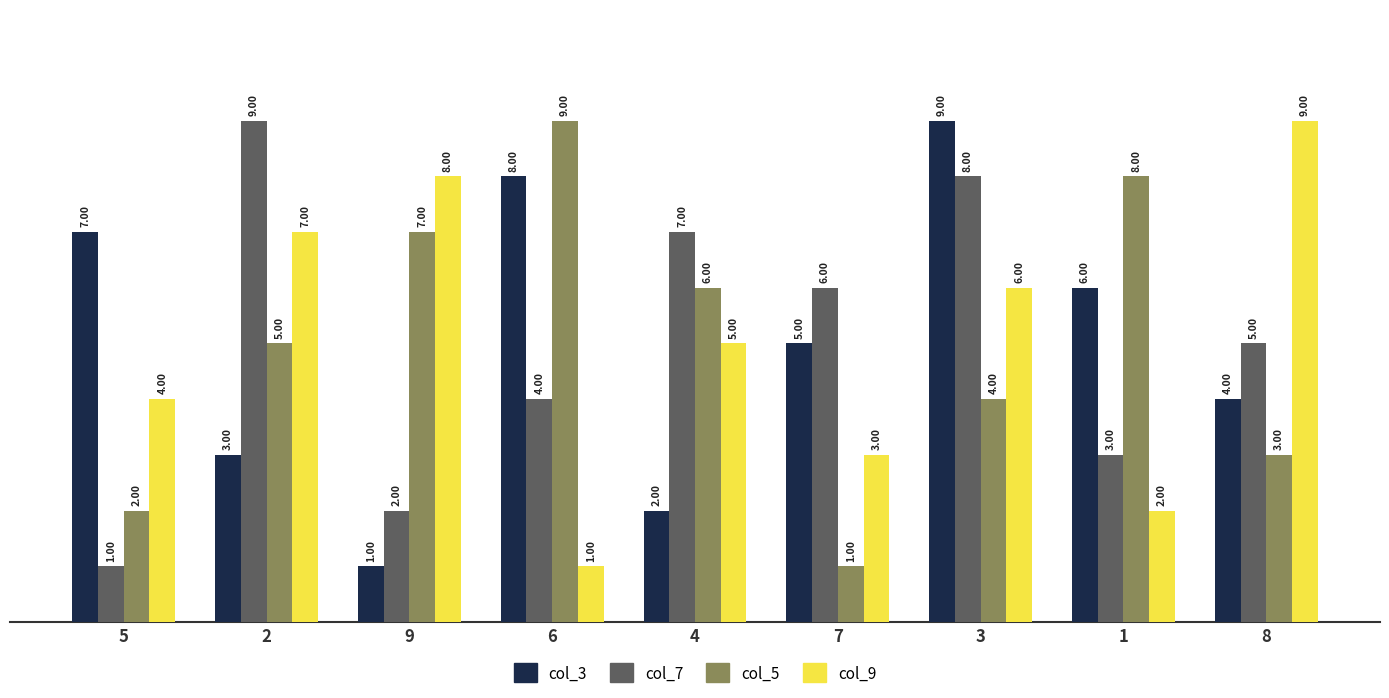

True or false: col_5 has a value of 7 at 2.

False